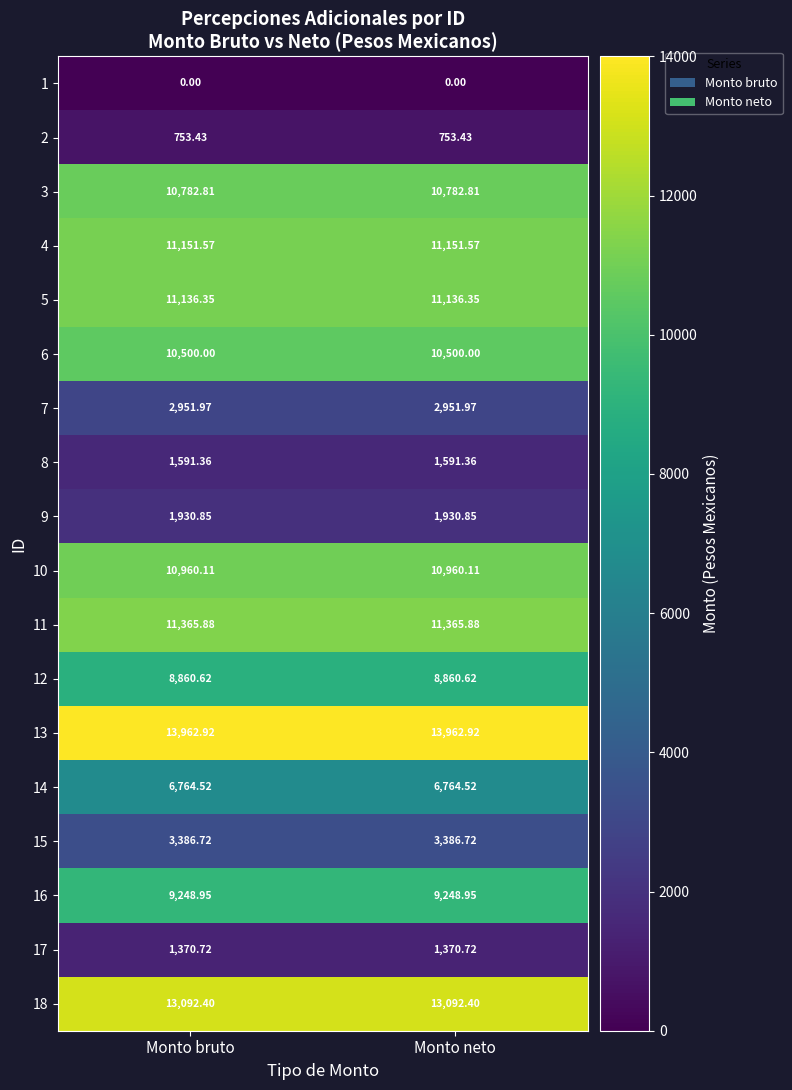

Is the value of 1 at Monto bruto greater than the value of 3 at Monto bruto?

No